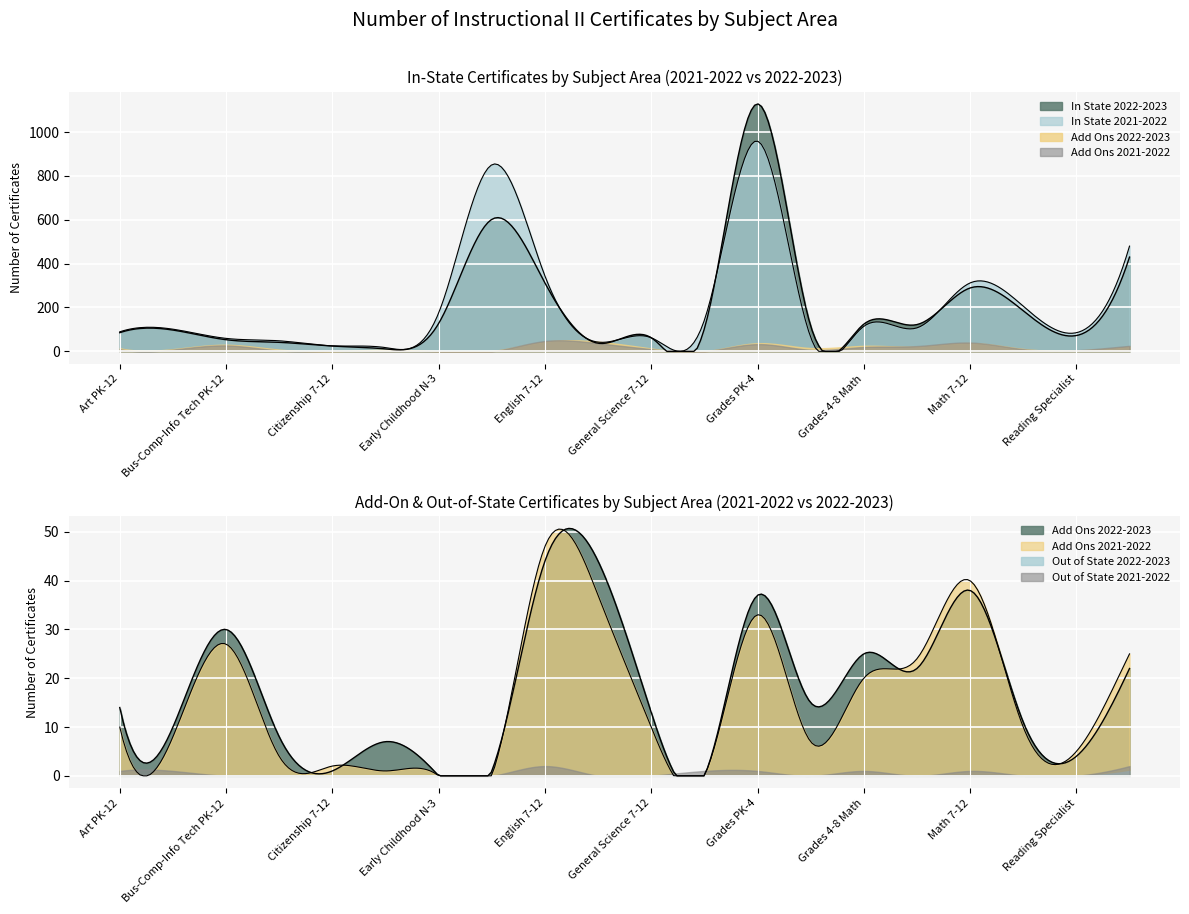

List the series in order of their peak value, highest first.

In State 2022-2023, In State 2021-2022, Add Ons 2021-2022, Add Ons 2022-2023, Out of State 2021-2022, Out of State 2022-2023